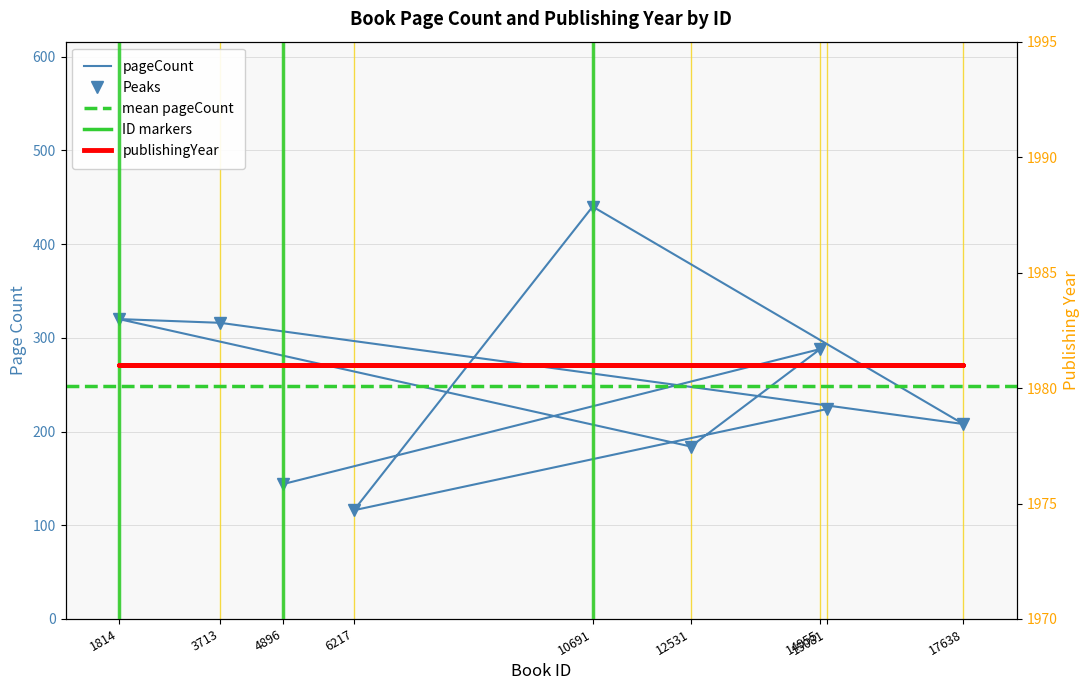

Reading right to left, transcribe all the data shown in this chart.

15081=224	6217=116	10691=440	17638=208	3713=316	1814=320	12531=184	14955=288	4896=144